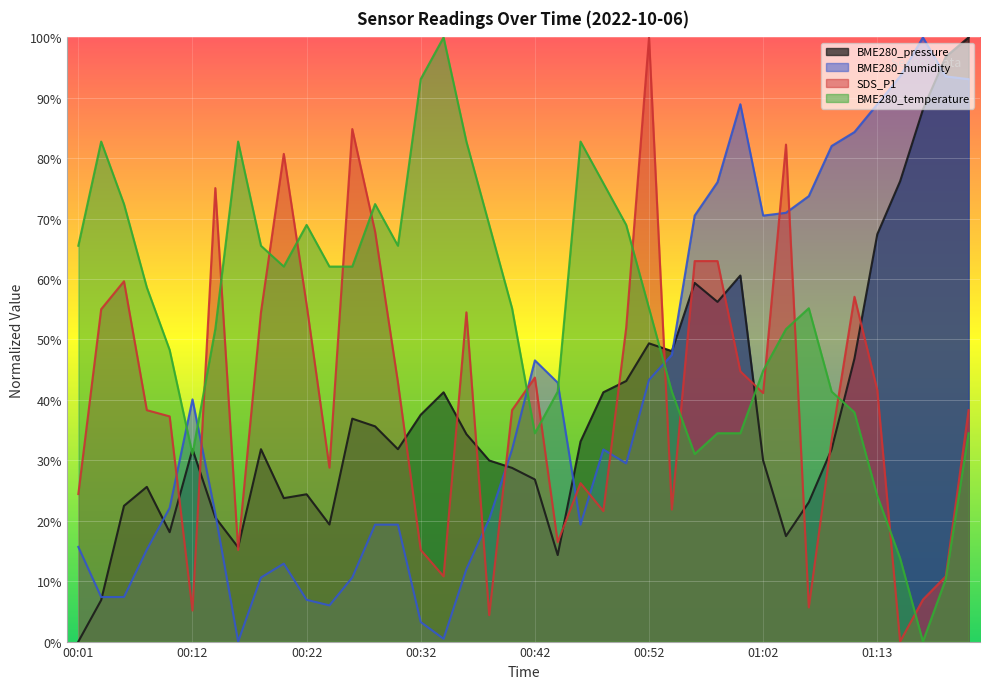

How many intersections are there between BME280_temperature and BME280_humidity?

5